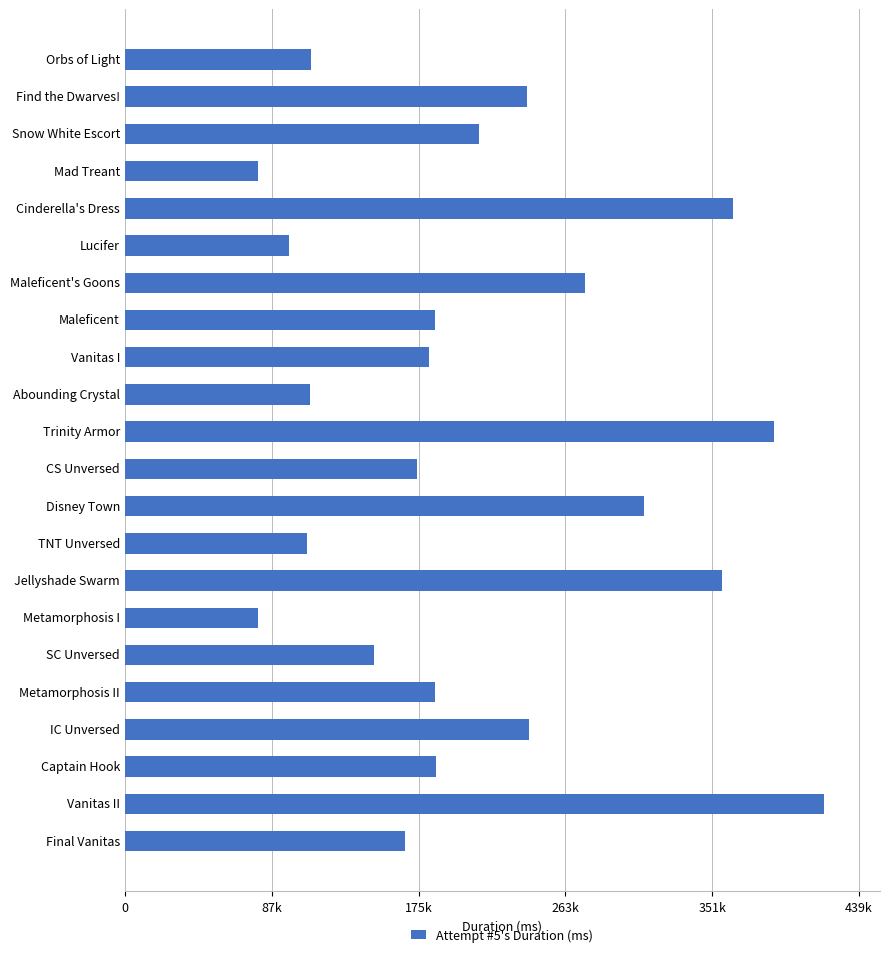

Does the chart contain any negative values?

No